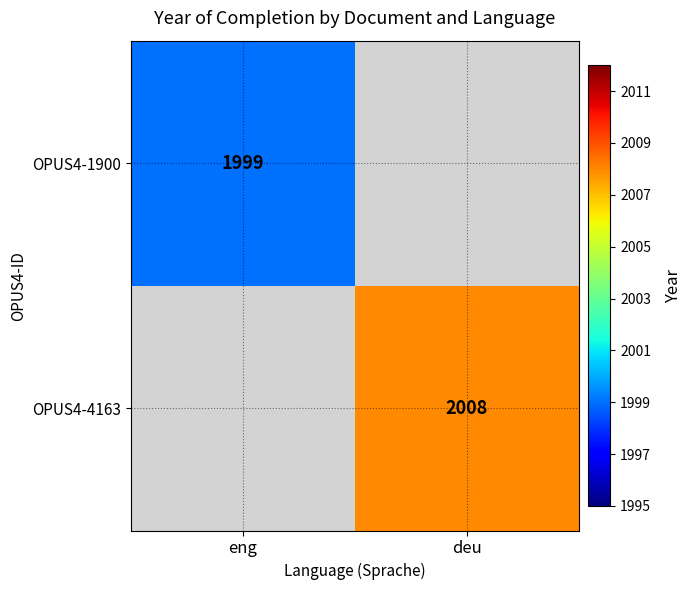

True or false: OPUS4-1900 has a value of 1999 at eng.

True